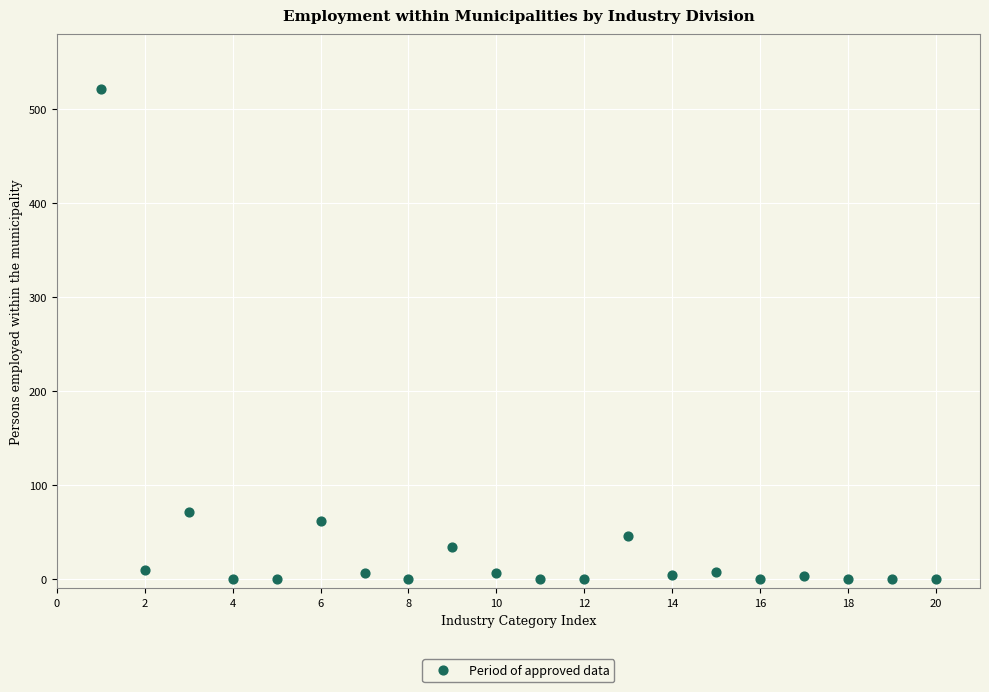

What is the range of X values (max minus min)?

19